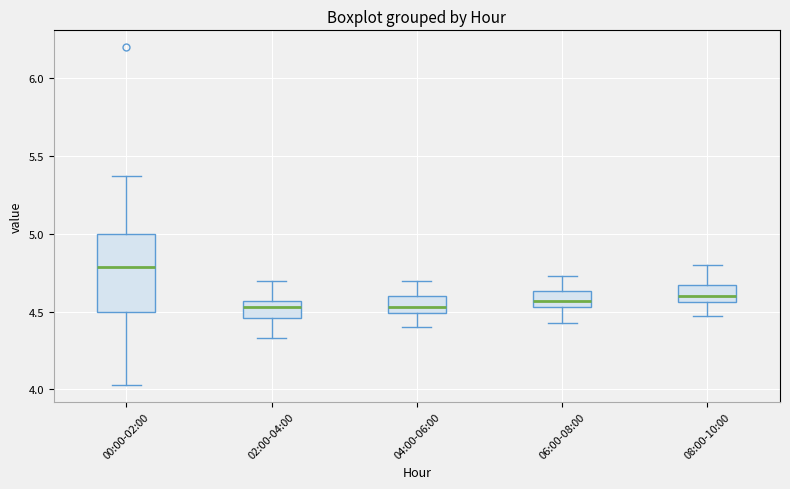

Which box has the highest median line?

00:00-02:00